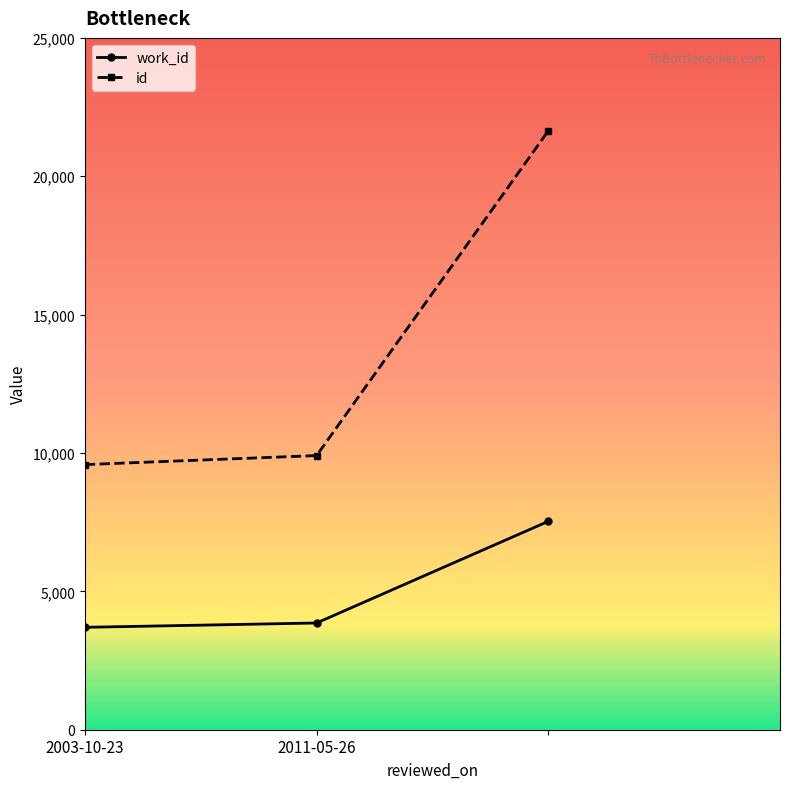

List the series in order of their peak value, lowest first.

work_id, id